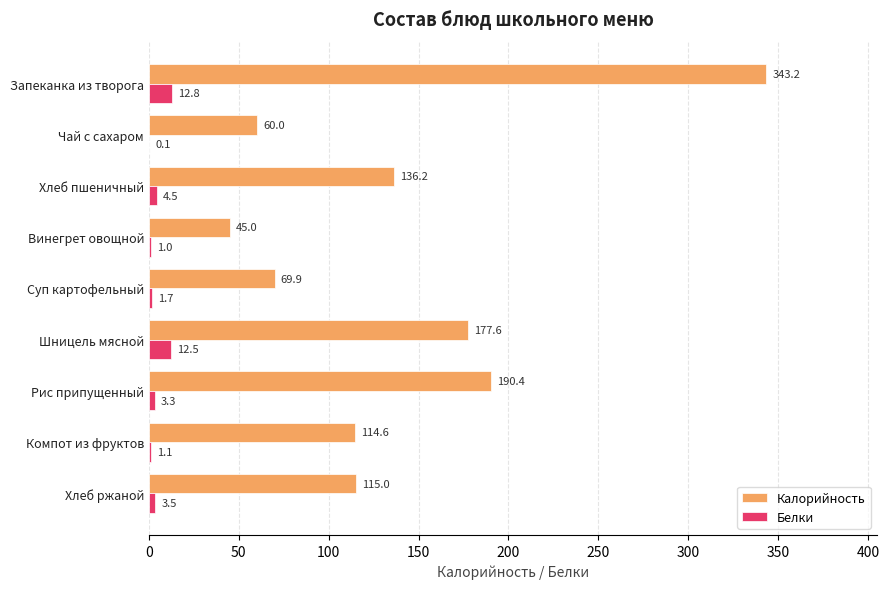

Count the number of categories in the chart.

9